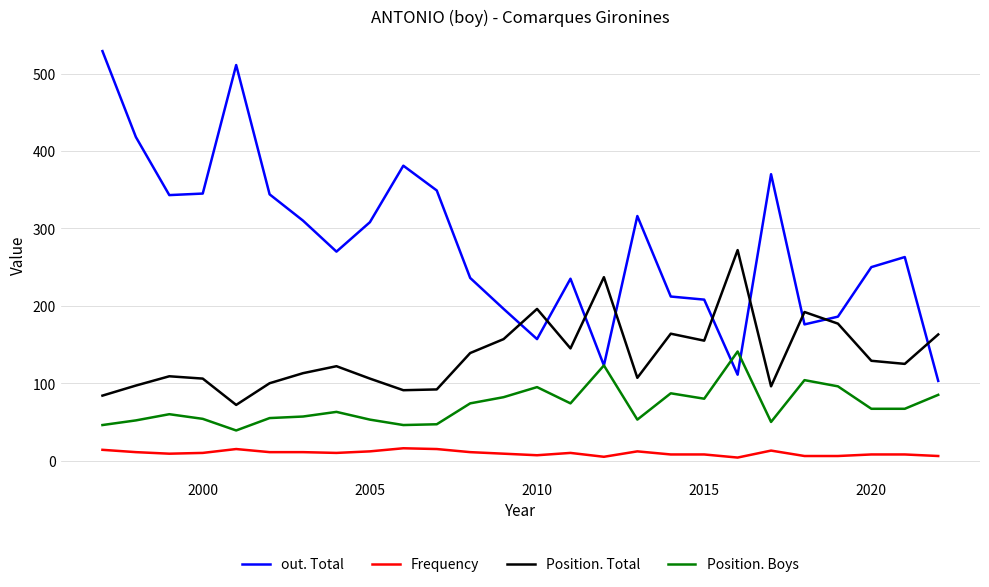

What is the greatest value displayed?

529